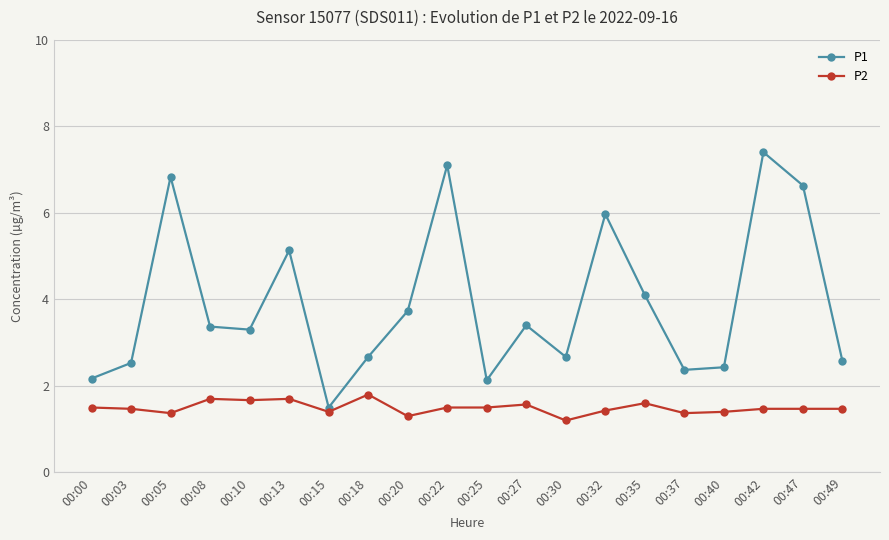

How many lines are shown in the chart?

2